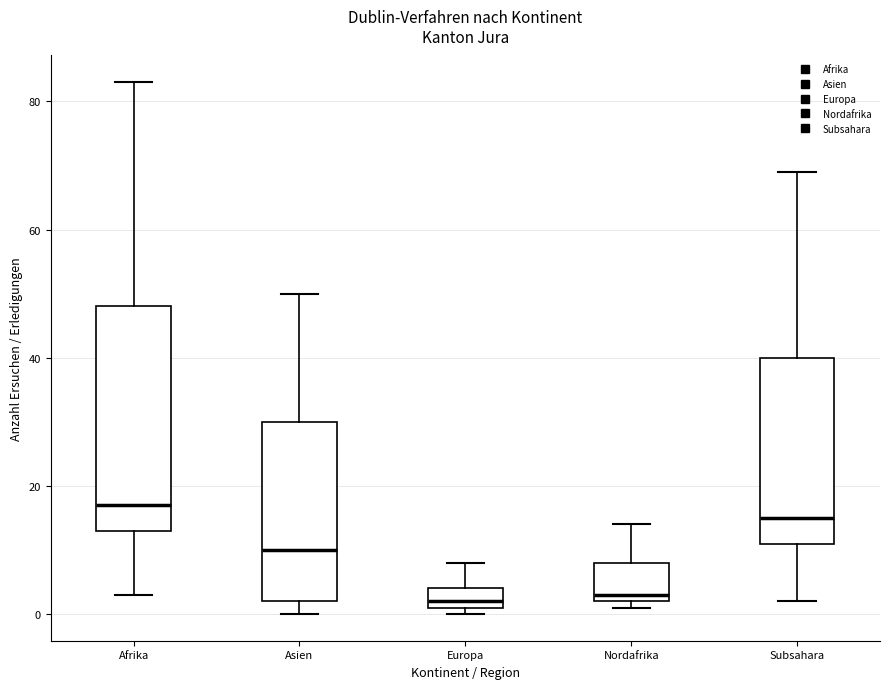

Comparing the boxes themselves (not the whiskers), which one is the tallest?

Afrika